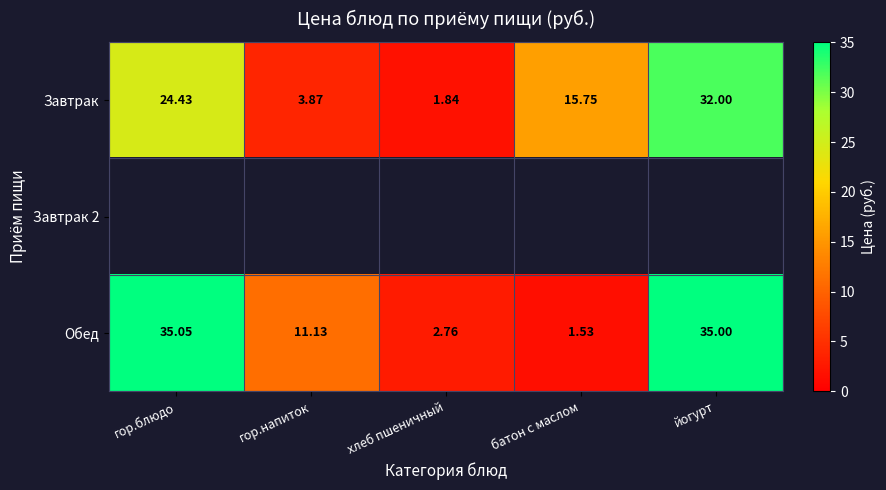

Where does the Завтрак series first go above 15?

гор.блюдо